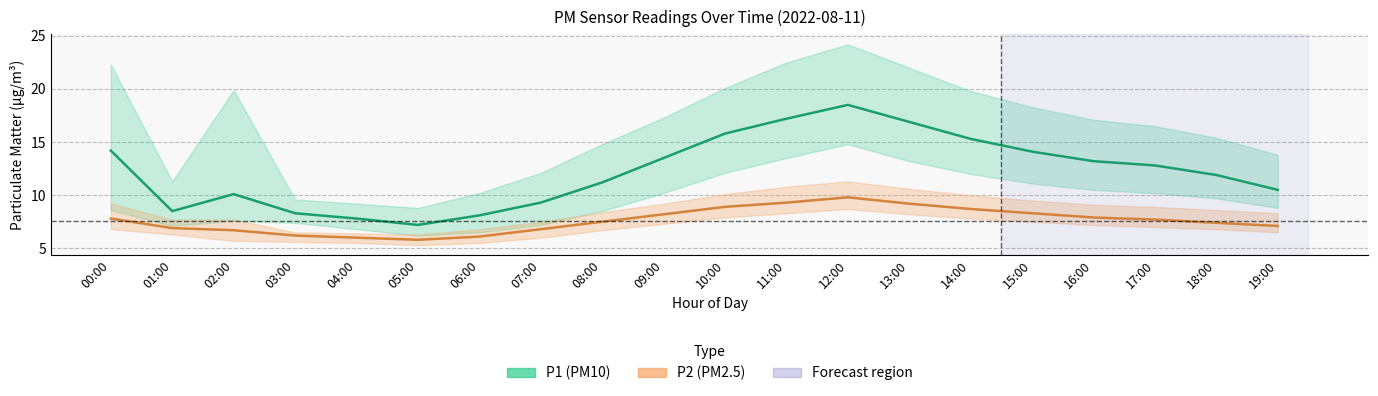

Is the value of P1 at 14:00 greater than the value of P1_lower at 17:00?

Yes